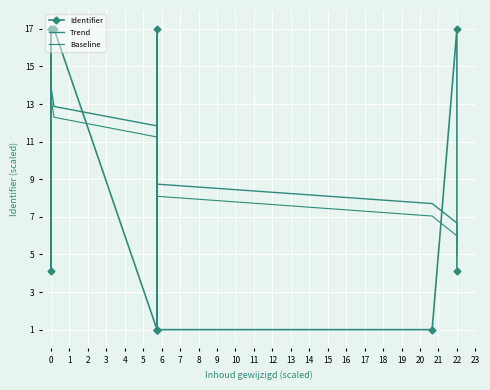

Rank the series by their average value, from highest to lowest.

Trend, Baseline, Identifier